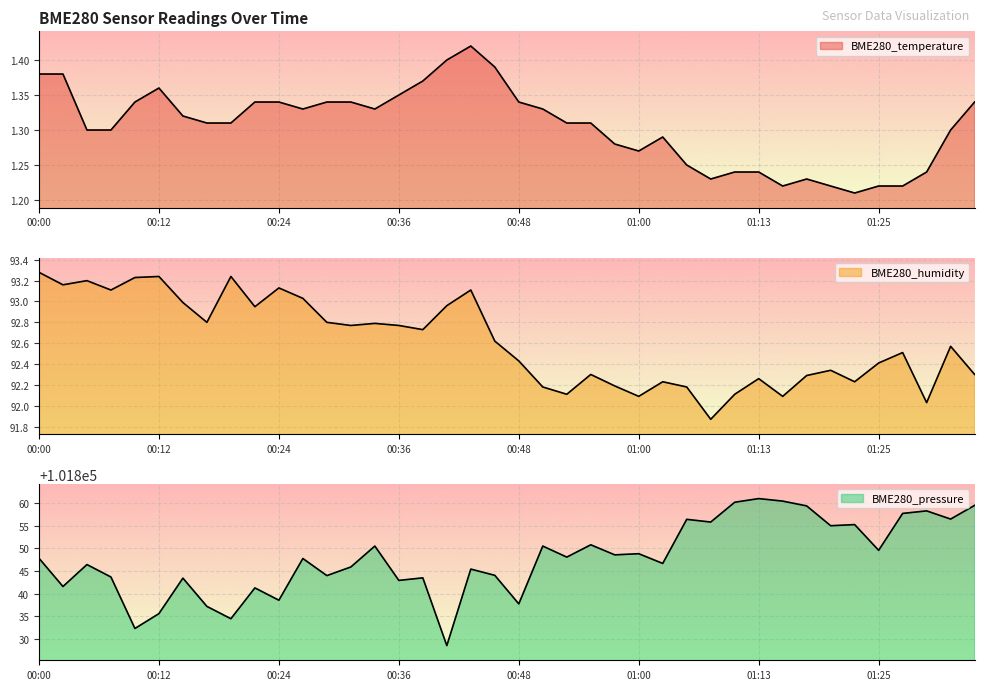

How many data points in BME280_pressure are less than 101847?

19